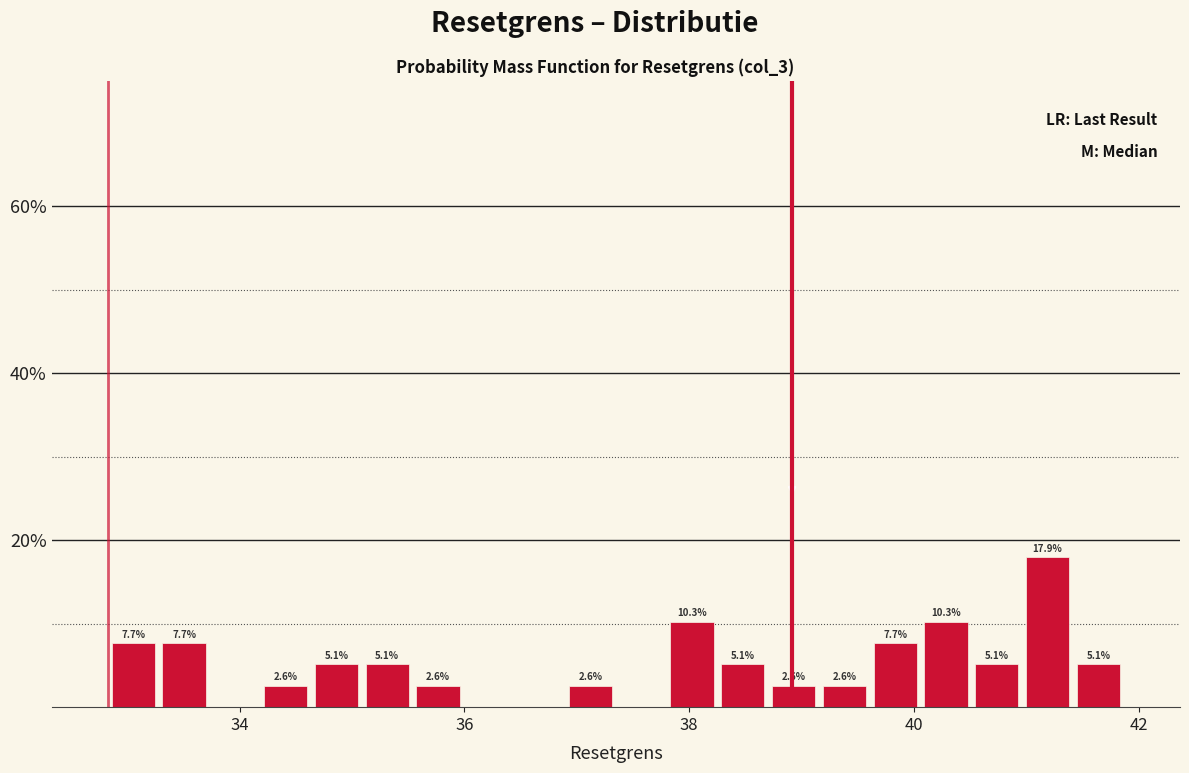

Around what value on the x-axis is the tallest bar? Give the approximate position of its centre, as read against the axis.

41.2